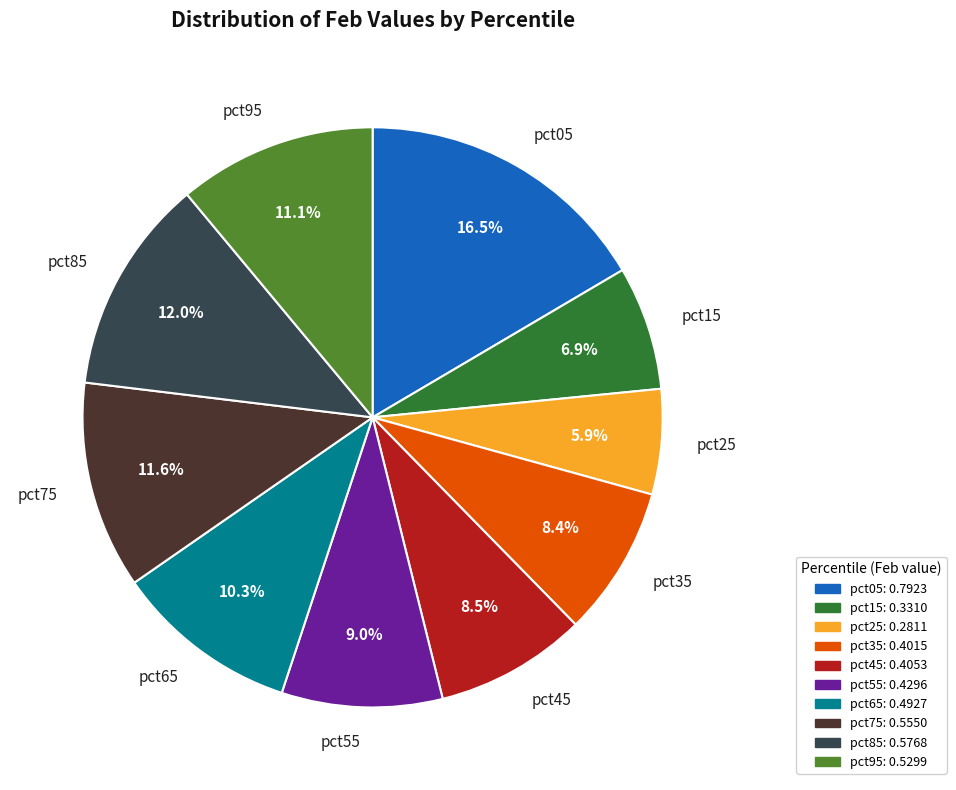

Which slice is the largest?

pct05